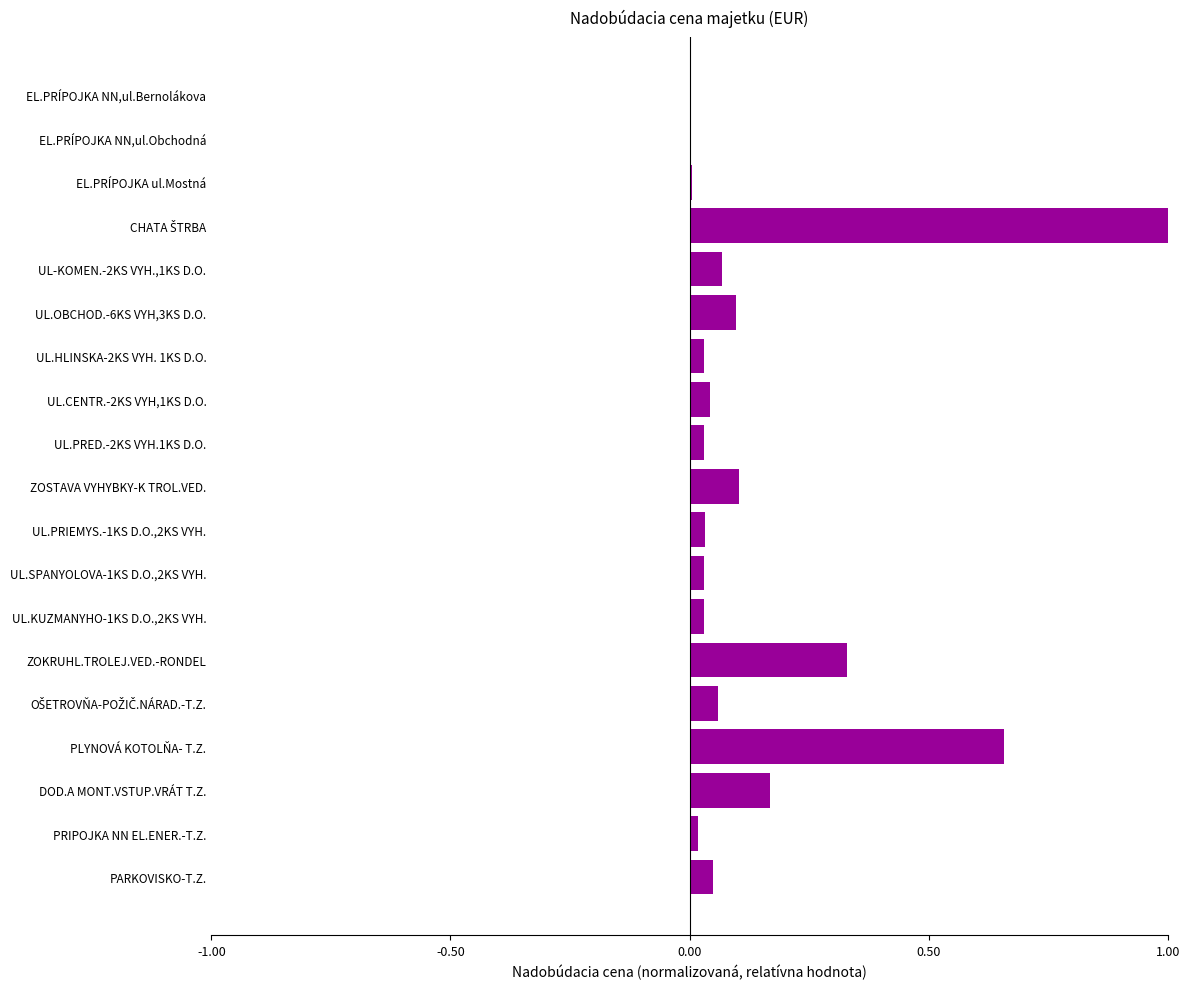

What is the sum of all values?

2.8